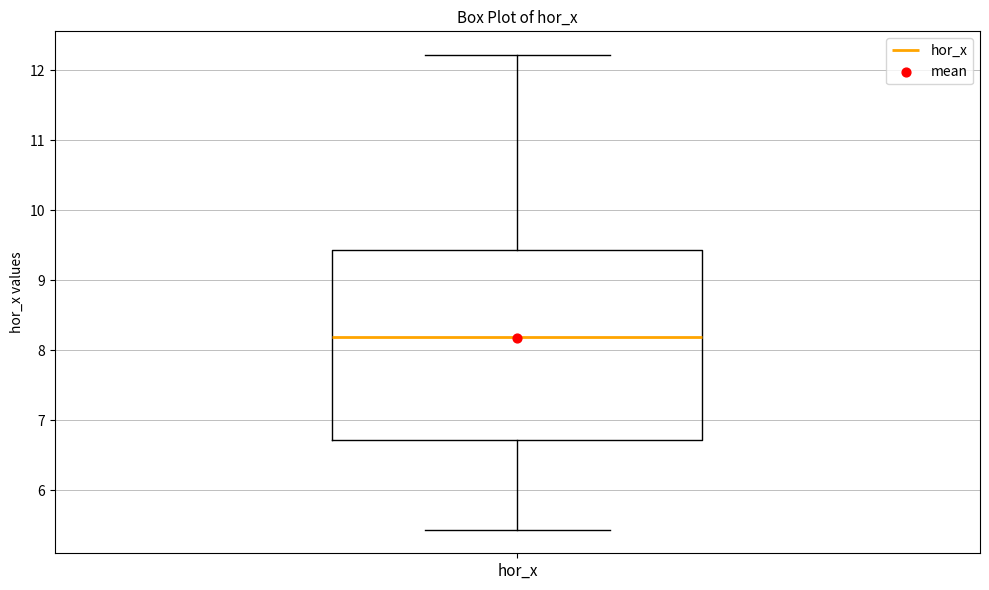

Transcribe this box plot: give where the median line is, the range the box spans, and where the two whiskers end, as read against the y-axis. The values are not printed on the chart, so give them approximately, as read against the axis.

median 8.2, box 6.7 to 9.4, whiskers 5.4 to 12.2